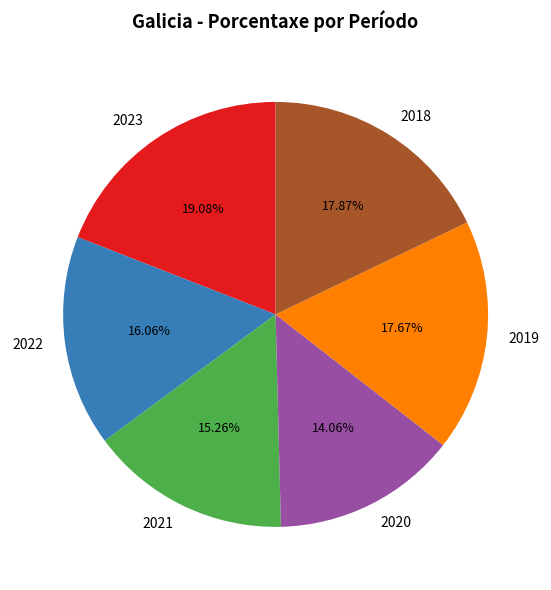

True or false: 2019 accounts for 26% of the total.

False